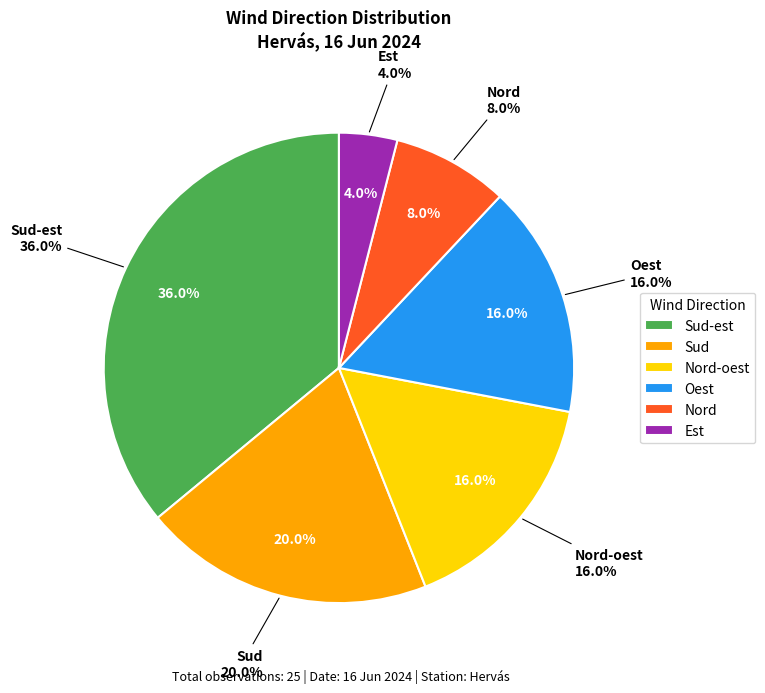

Does Est account for over 50% of the chart?

No